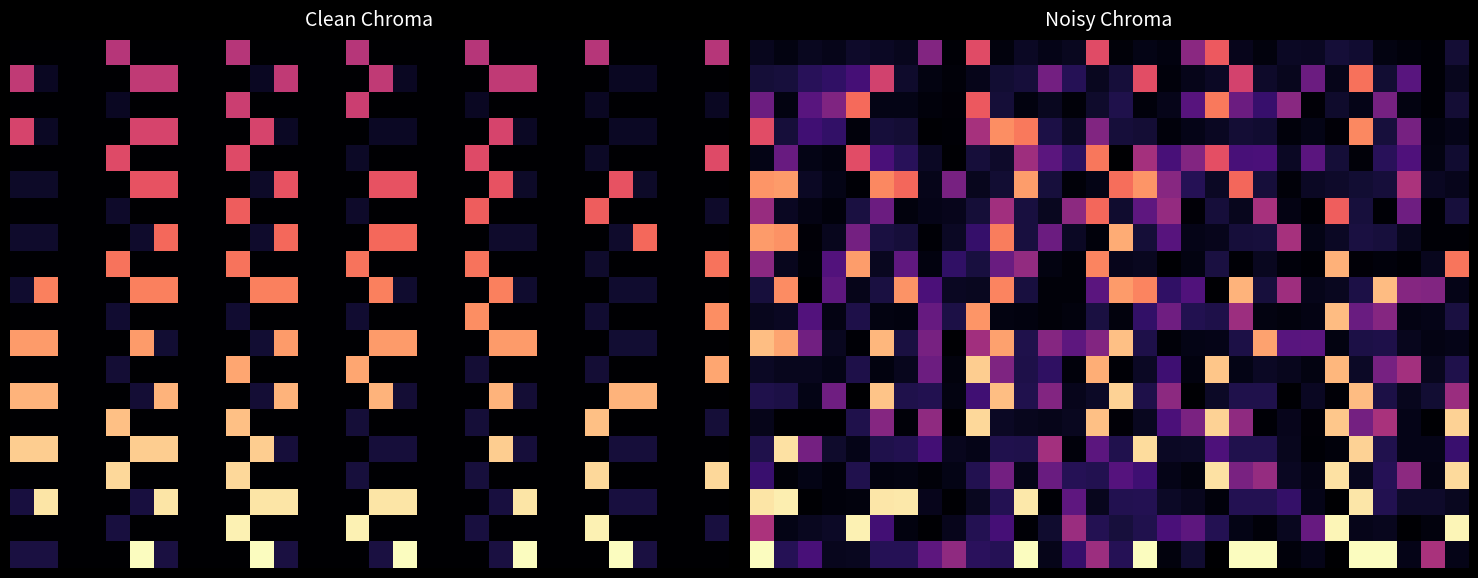

How many series are shown in this chart?

20